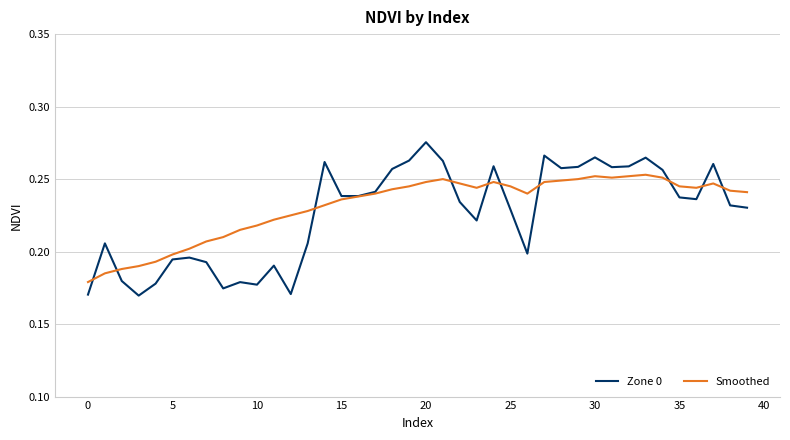

Does the chart have visible grid lines?

Yes